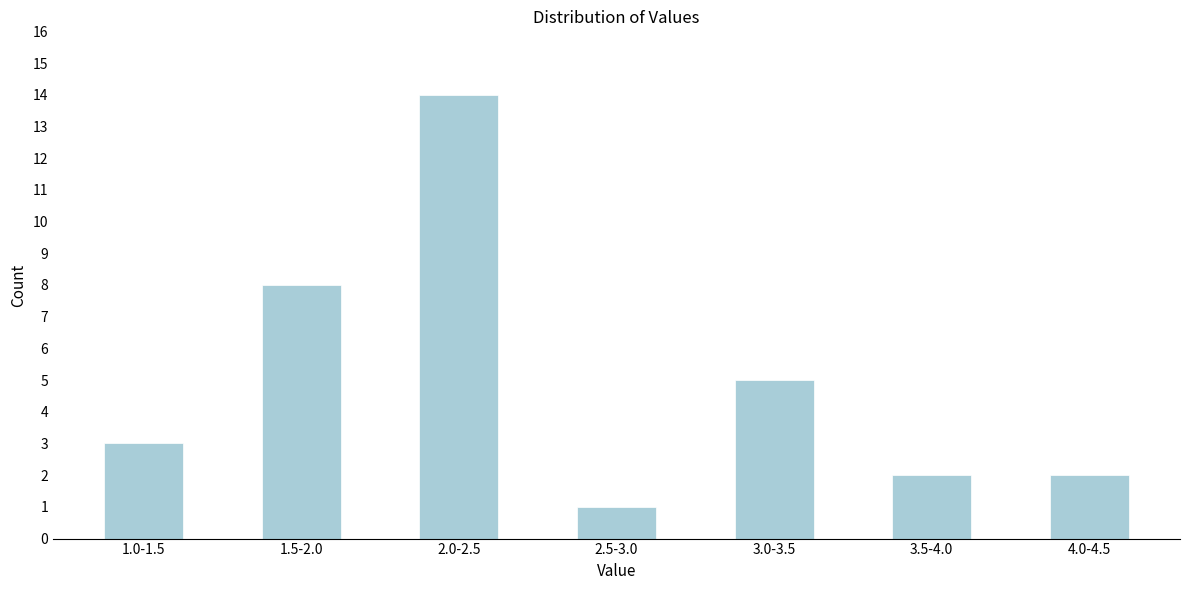

Reading left to right, what are all the values shown in this chart?

3	8	14	1	5	2	2